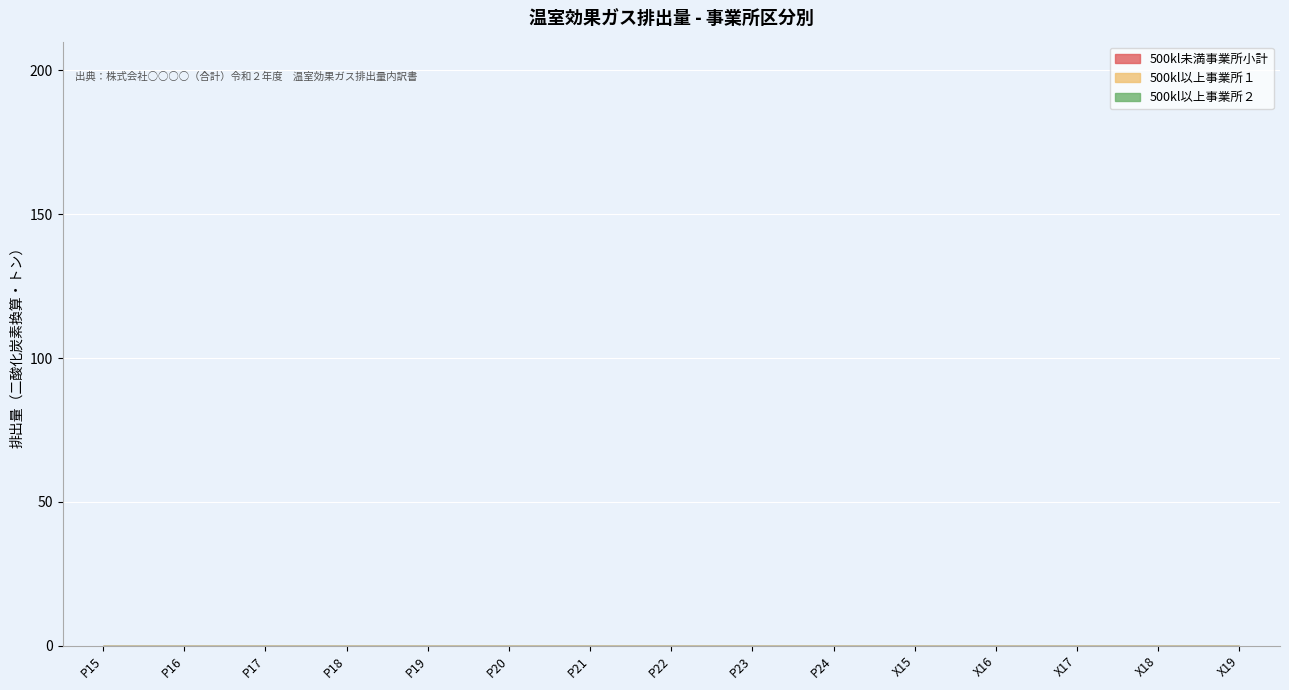

Are the bars grouped side by side (vs. stacked)?

Yes